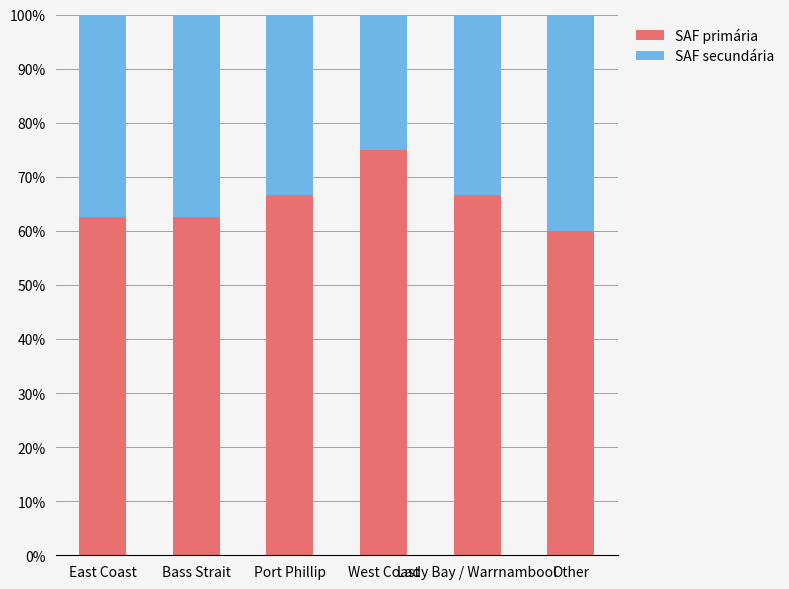

What is the total value across all series at West Coast?

100.0